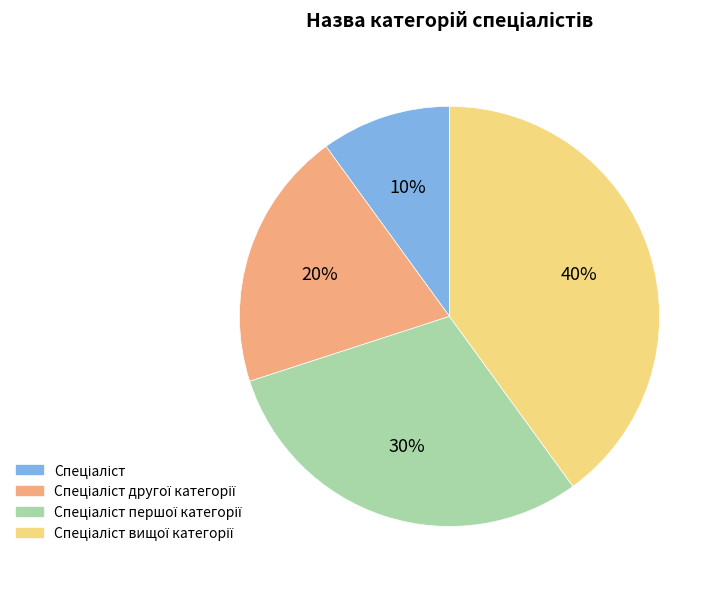

To the nearest percent, what is the difference between the largest and smallest slice percentages?

30%